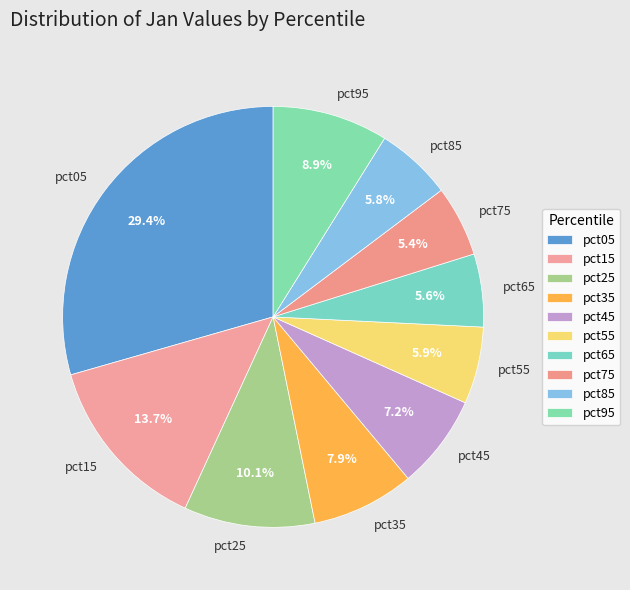

To the nearest percent, what percentage of the pie is pct95?

9%